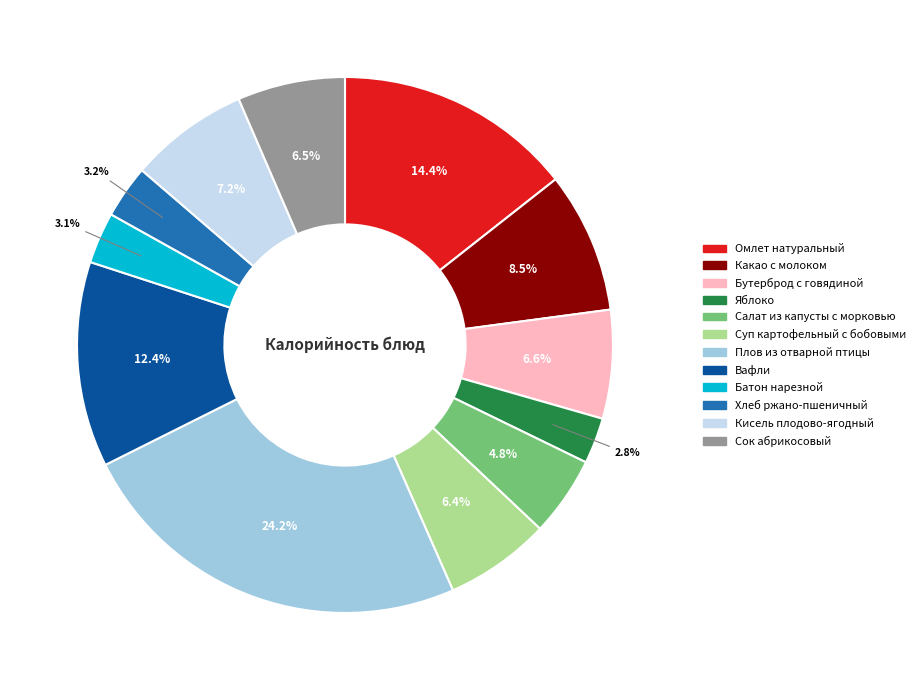

To the nearest percent, what is the difference between the largest and smallest slice percentages?

21%